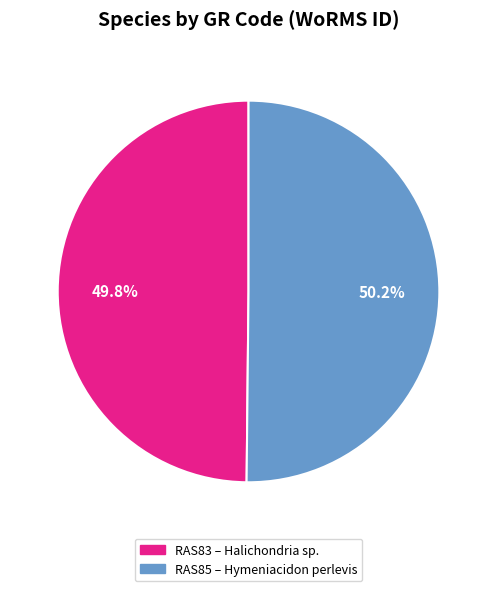

Does any single category account for the majority?

Yes